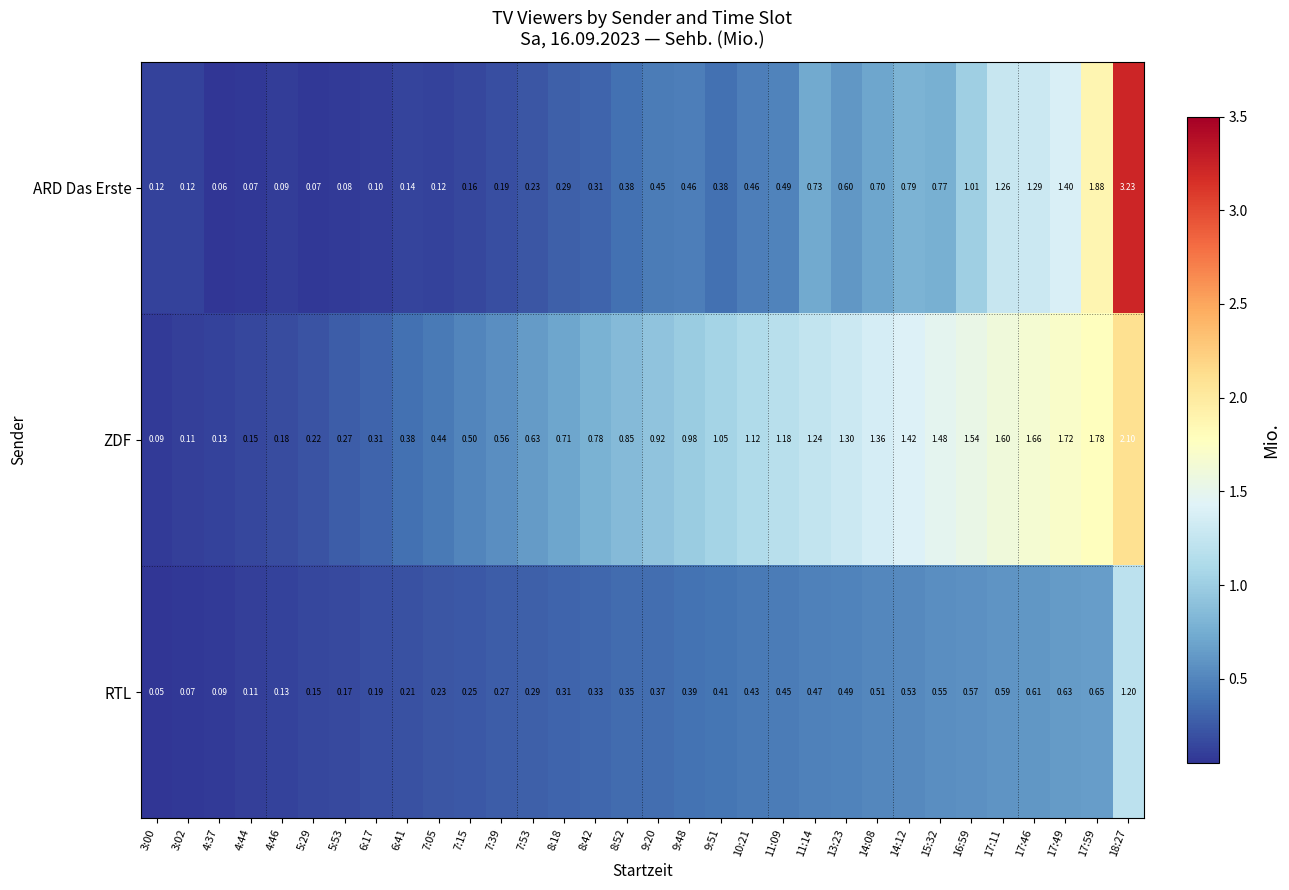

Which series changed the most between 4:46 and 8:18?

ZDF